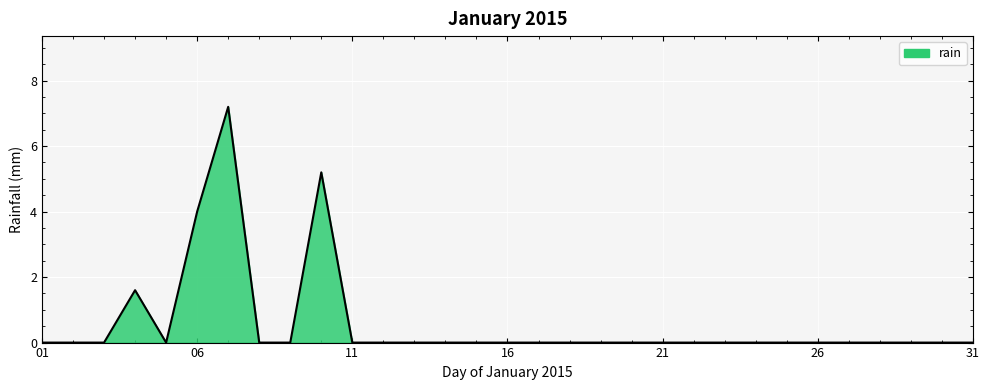

What is the difference between the maximum and minimum values?

7.2